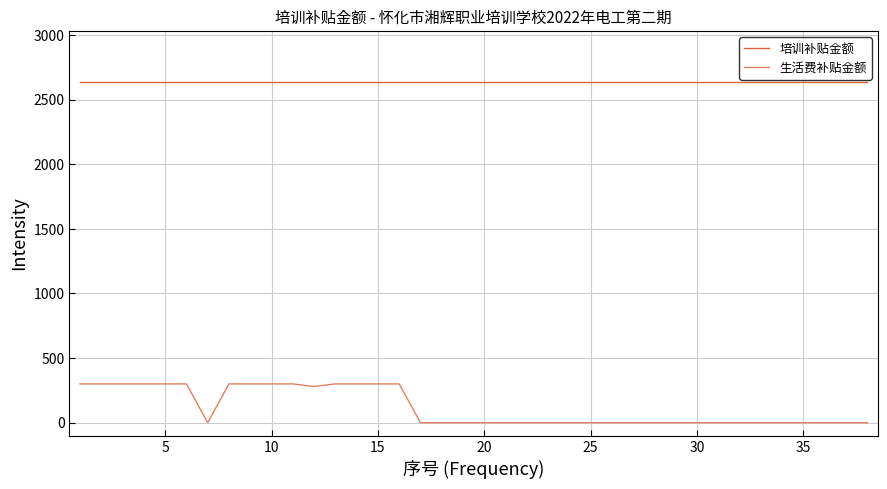

Which series has the largest range (max minus min)?

生活费补贴金额